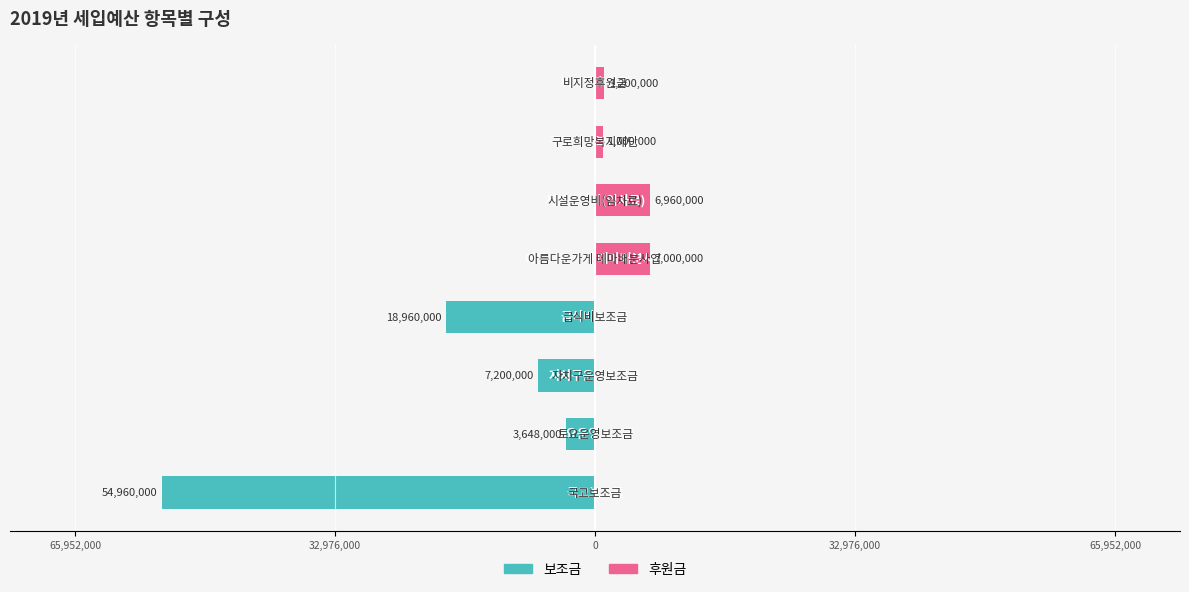

The value of 후원금 at 6 is 473404. True or false?

False